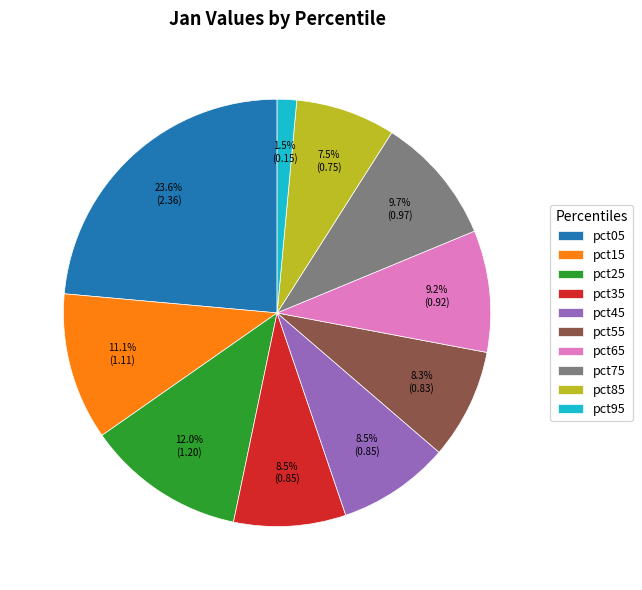

Between pct55 and pct75, which is larger?

pct75